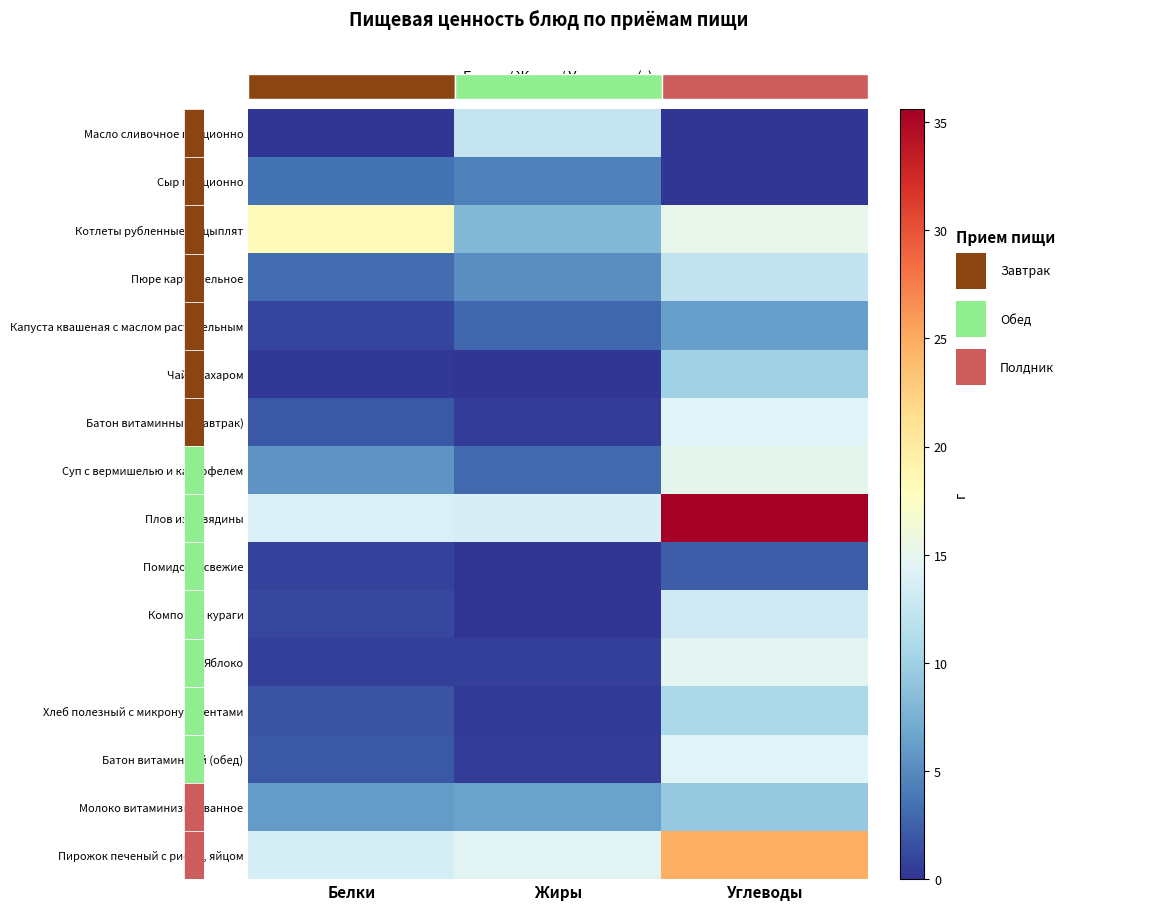

At which category does the chart reach its peak across all series?

Углеводы